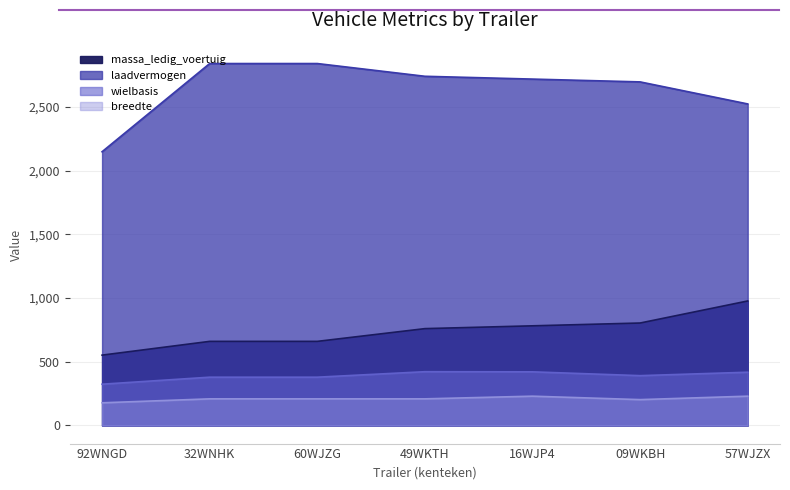

What is the minimum value for laadvermogen?

2148